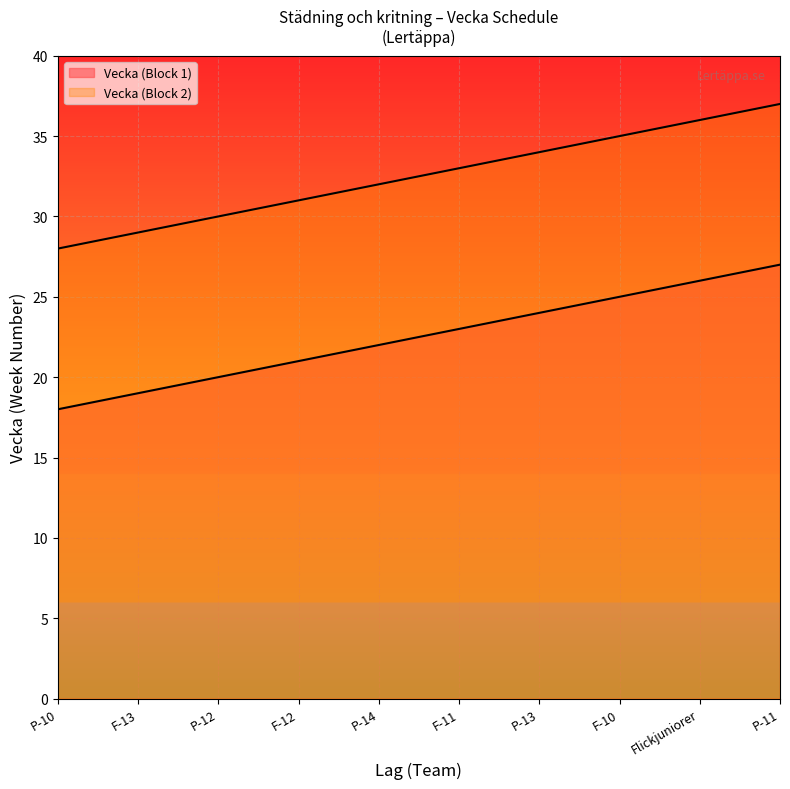

True or false: Vecka and Lag_Week2 intersect in this chart.

False